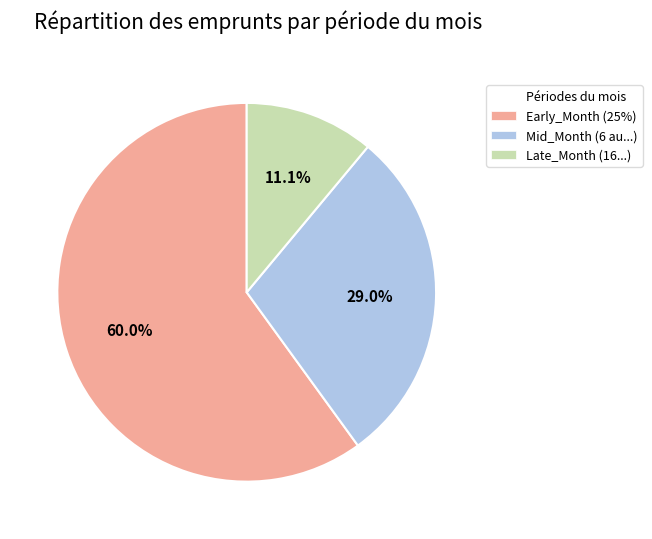

Does any single category account for the majority?

Yes